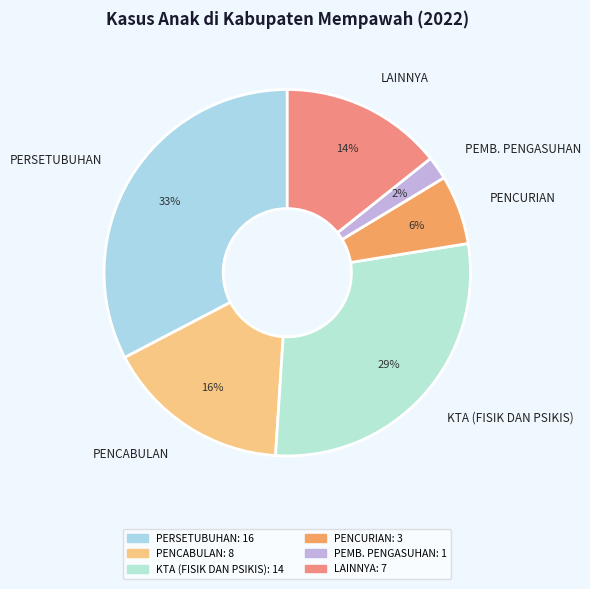

Approximately how many times larger is the value at PERSETUBUHAN compared to KTA (FISIK DAN PSIKIS)?

1.1